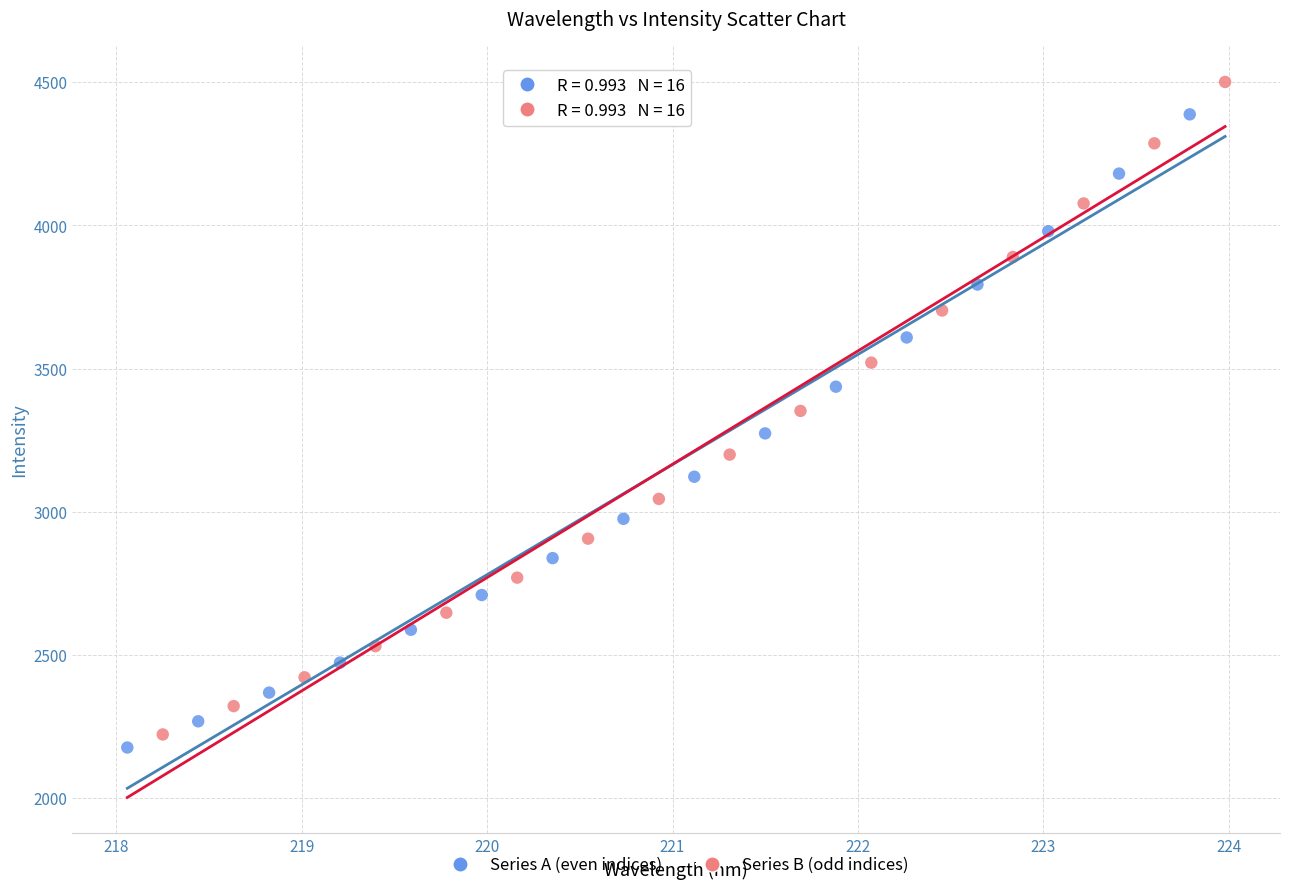

Which series contains the lowest Y value?

Series A (even indices)